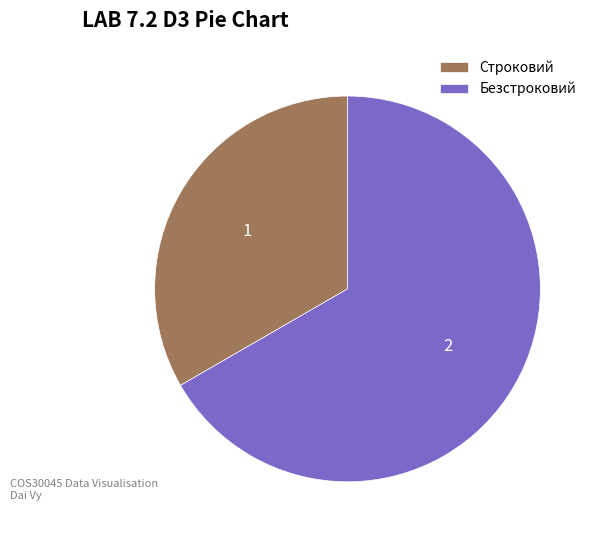

Do Строковий and Безстроковий together represent more than half of the pie?

Yes